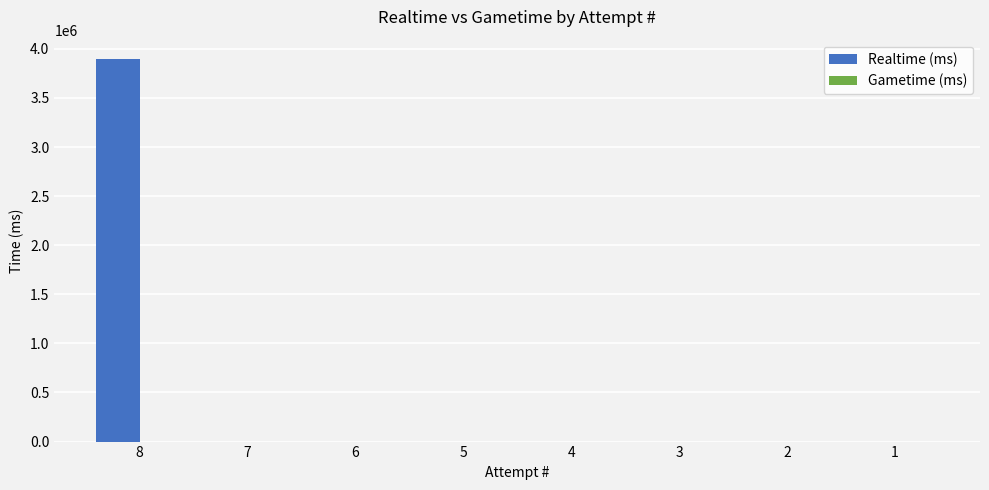

Is it true that the value at 4 is -1967746?

False